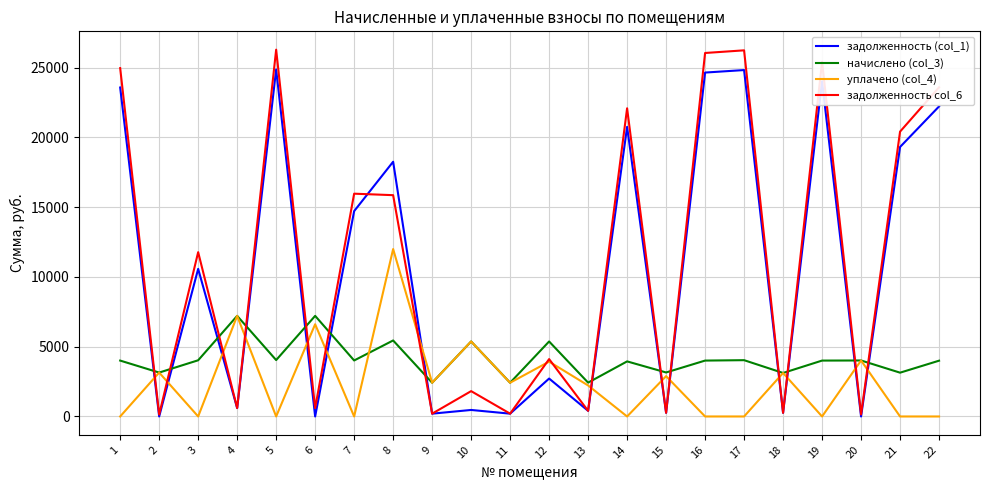

True or false: уплачено (col_4) has a value of 9366.2 at 10.

False